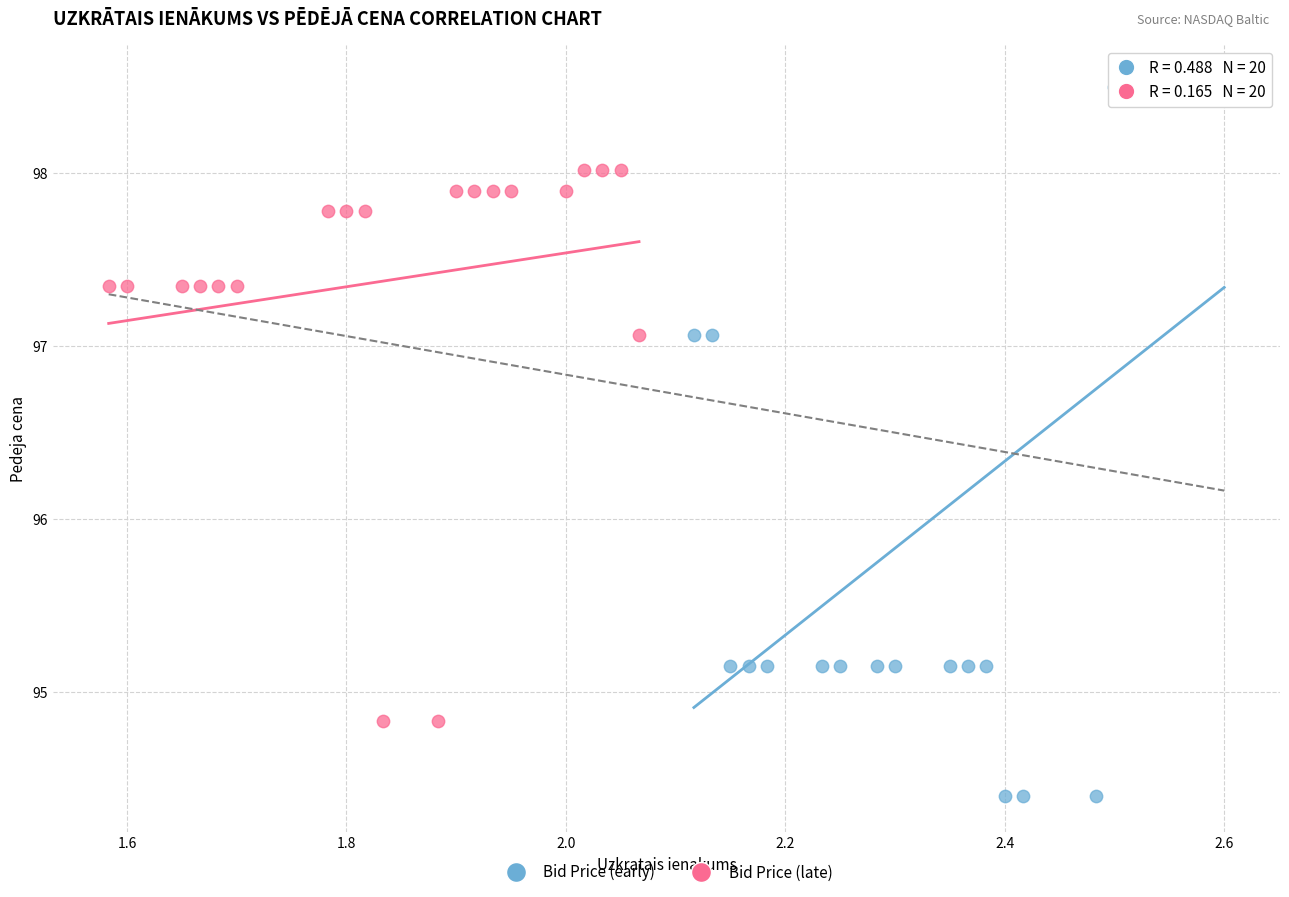

Which series has the widest spread of Y values?

Bid Price (early)